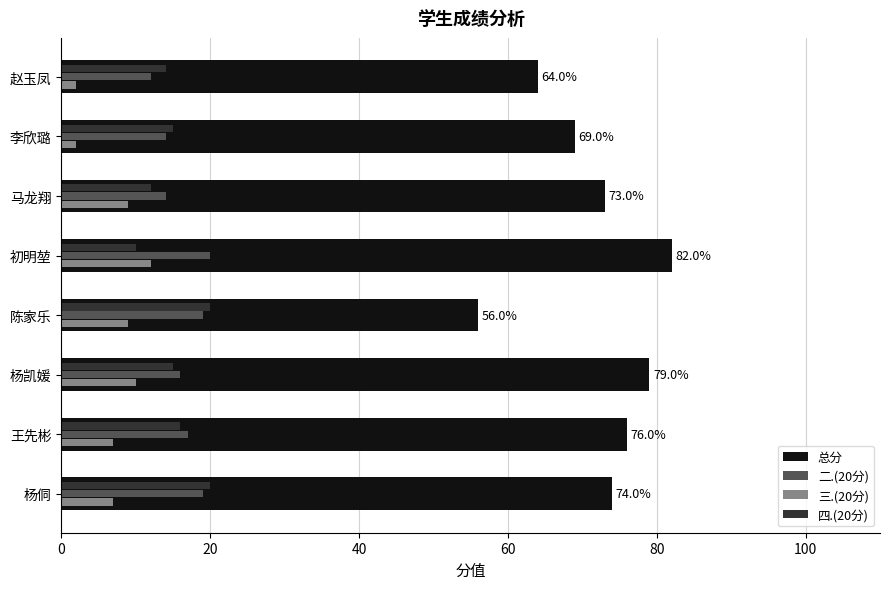

What is the minimum value for 总分?

56